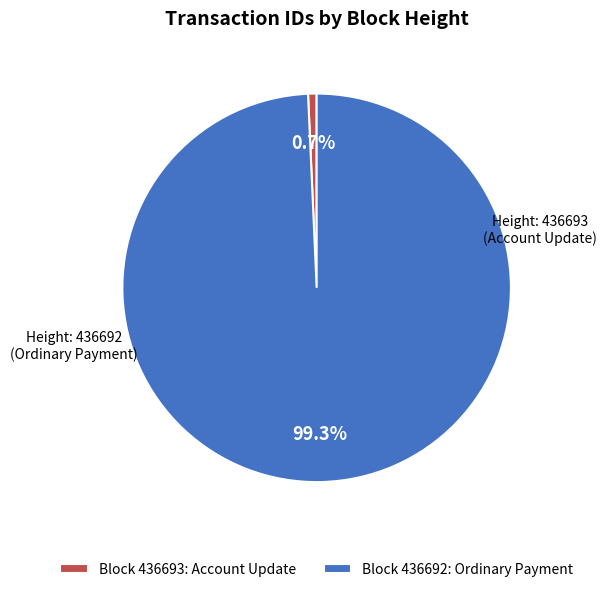

Is there a majority slice in this chart?

Yes